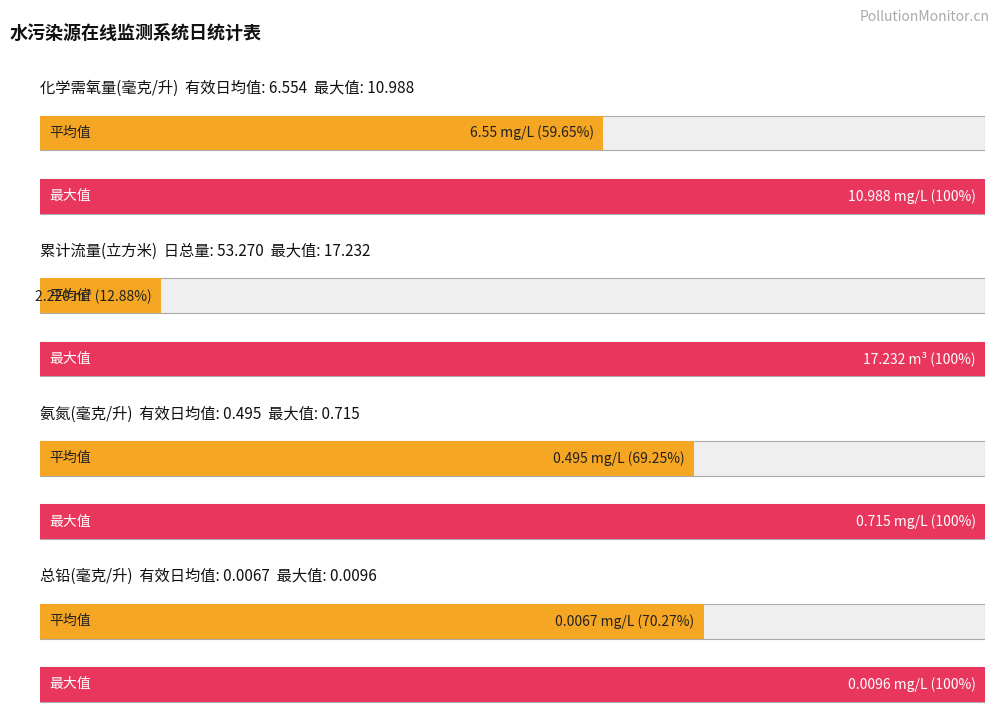

True or false: 总铅(毫克/升) has a value of 0.0 at 17~18时.

False